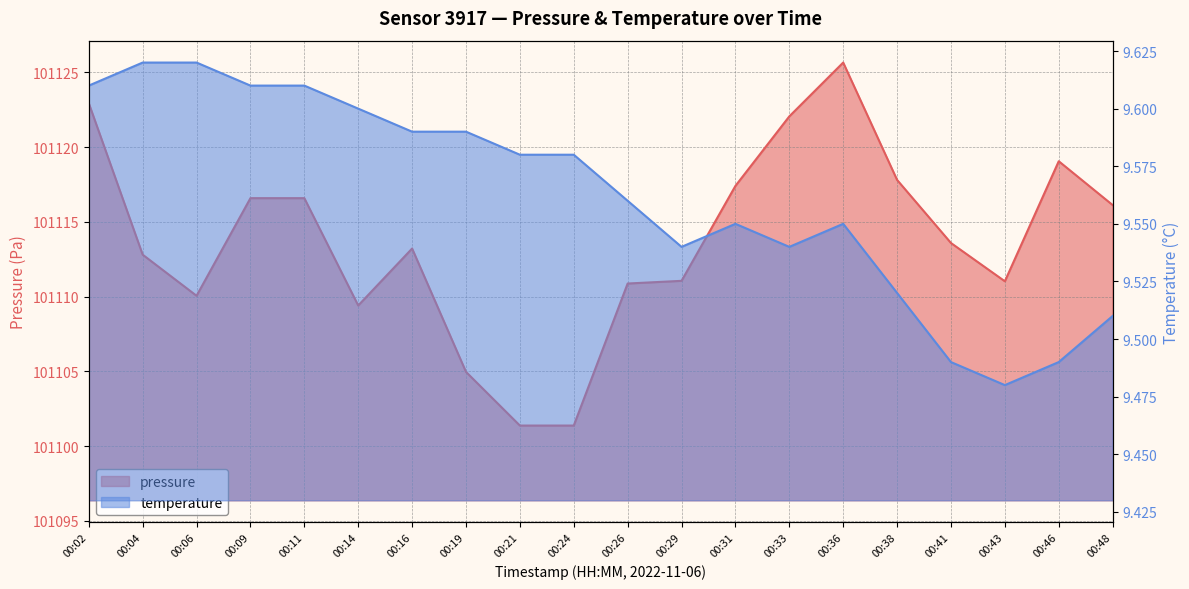

True or false: pressure and temperature cross at least once.

False